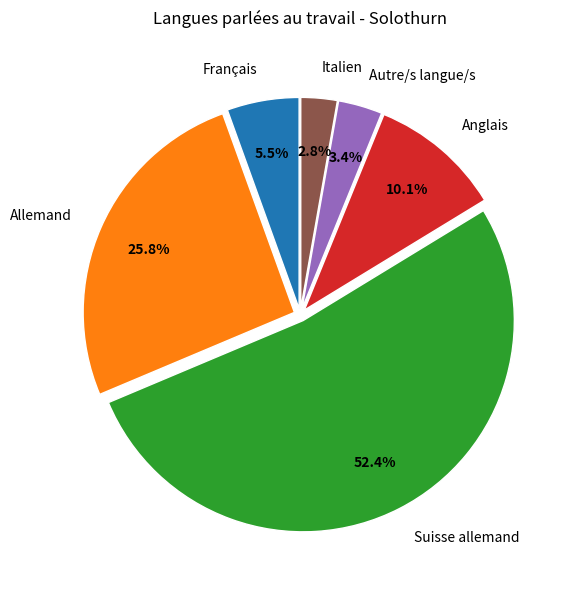

What portion of the pie excludes Suisse allemand?

47.6%